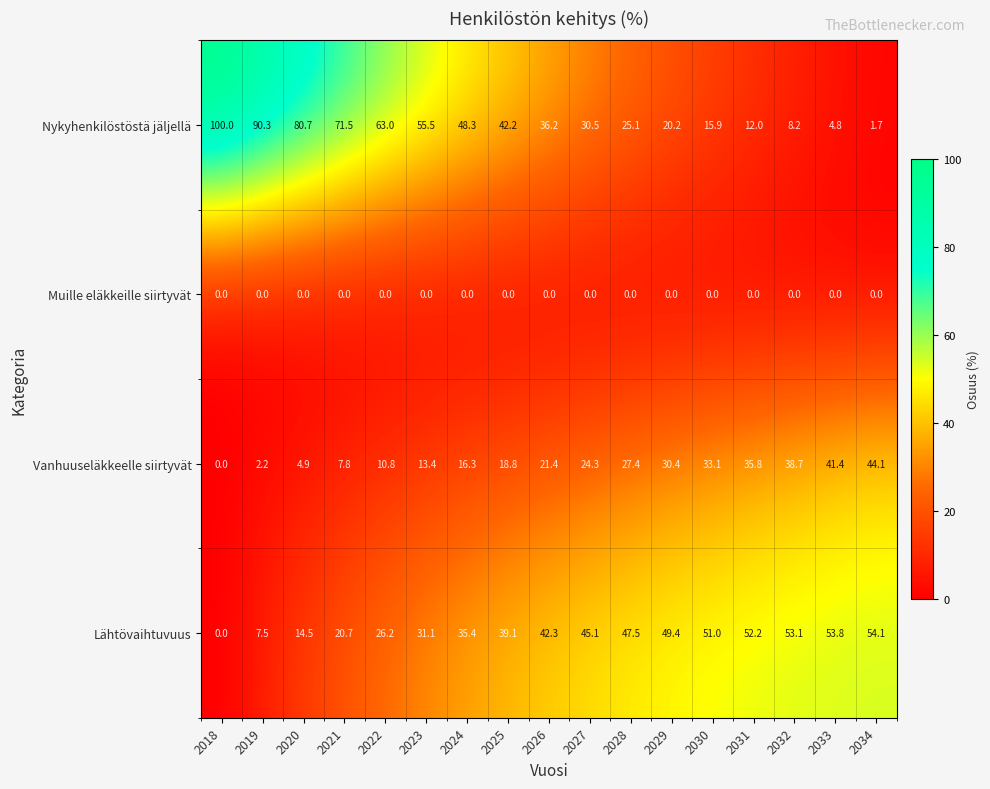

The value of Nykyhenkilöstöstä jäljellä at 2029 is 31.1. True or false?

False